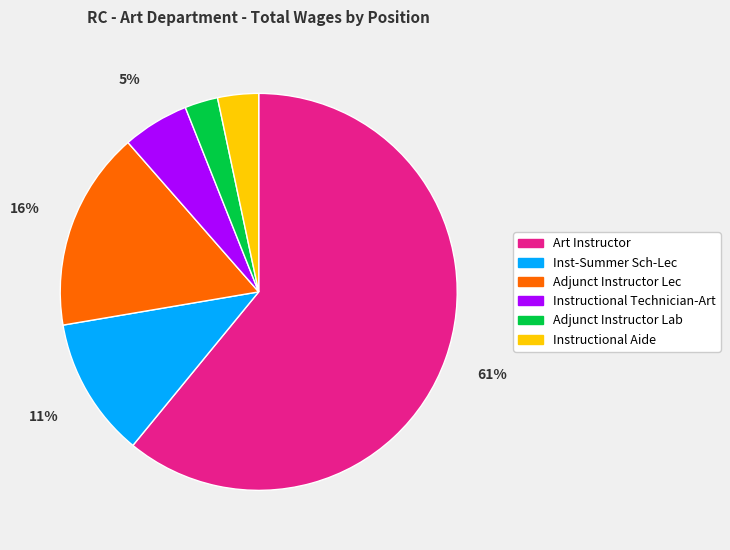

Is Art Instructor the majority of the pie?

Yes